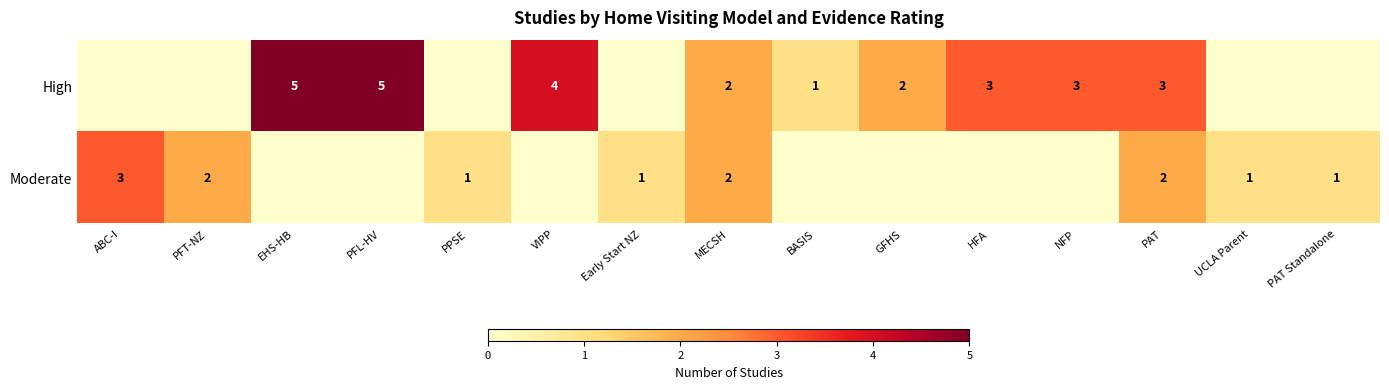

Is it true that Moderate equals 1 at PPSE?

True